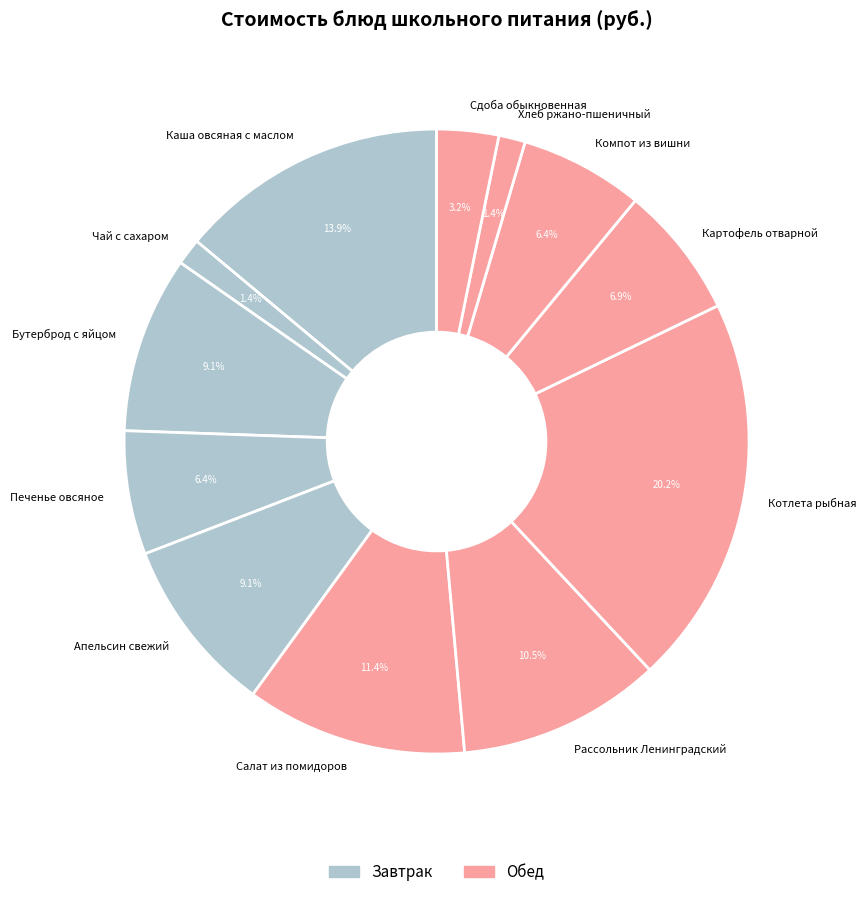

Is Апельсин свежий the majority of the pie?

No